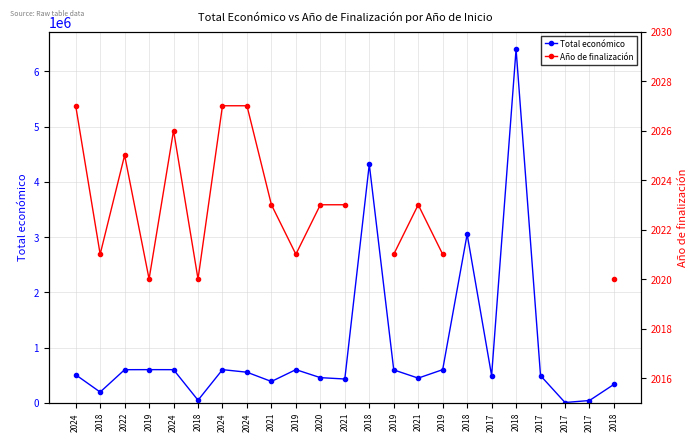

Does the chart display data point markers on the line(s)?

Yes